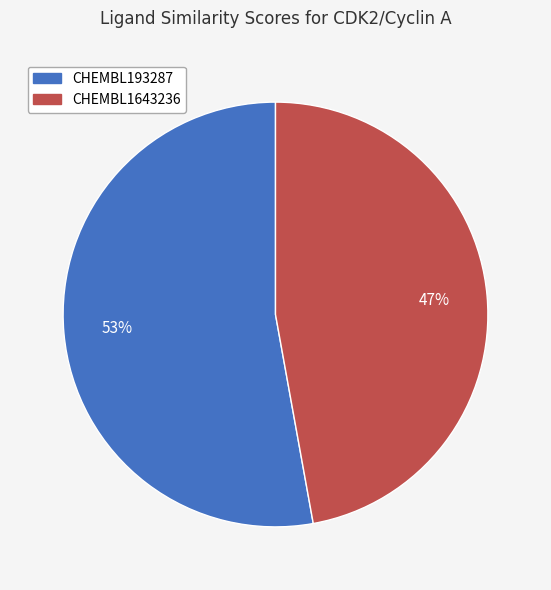

To the nearest percent, what portion does CHEMBL193287 represent?

53%